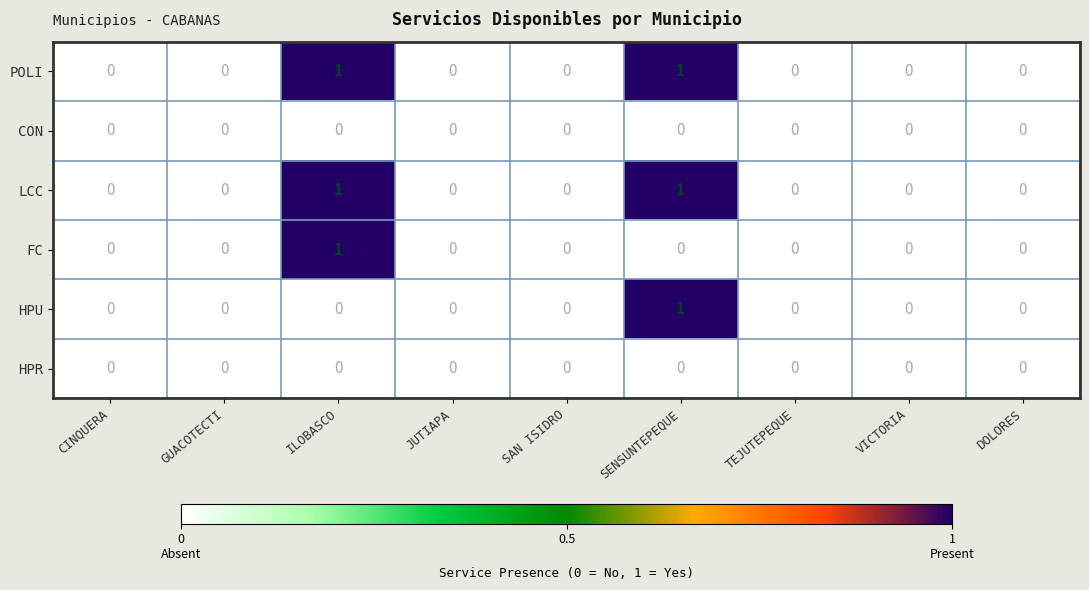

The value of HPU at VICTORIA is 0. True or false?

True